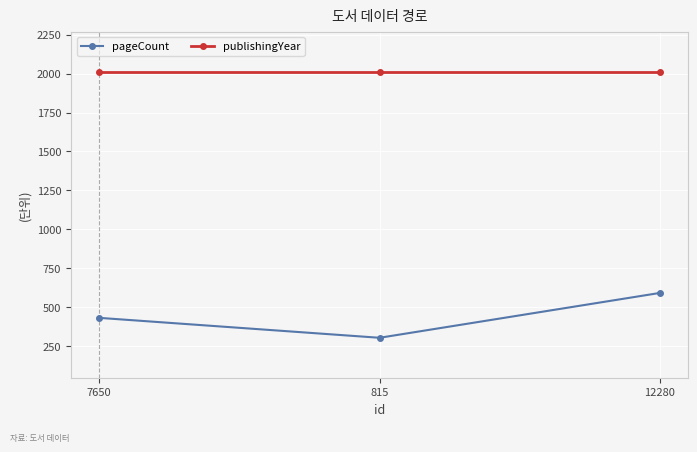

What are all the series names shown in the legend?

pageCount, publishingYear